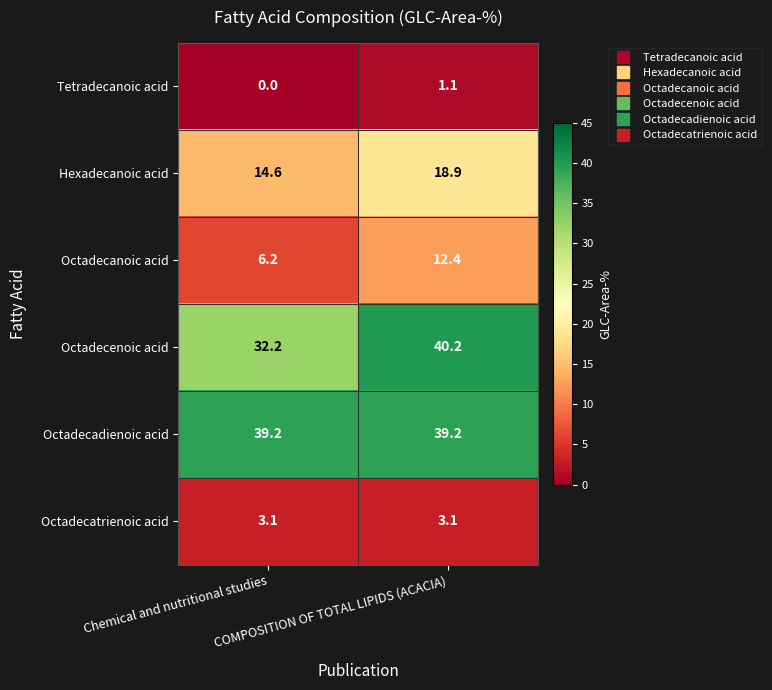

List the labels in order of Tetradecanoic acid value, largest first.

COMPOSITION OF TOTAL LIPIDS (ACACIA), Chemical and nutritional studies